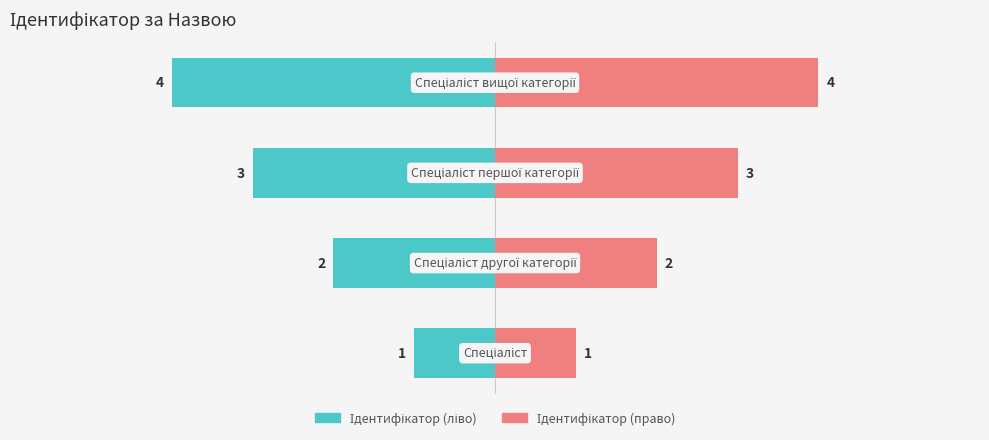

Read the Ідентифікатор (право) value at 0.

1